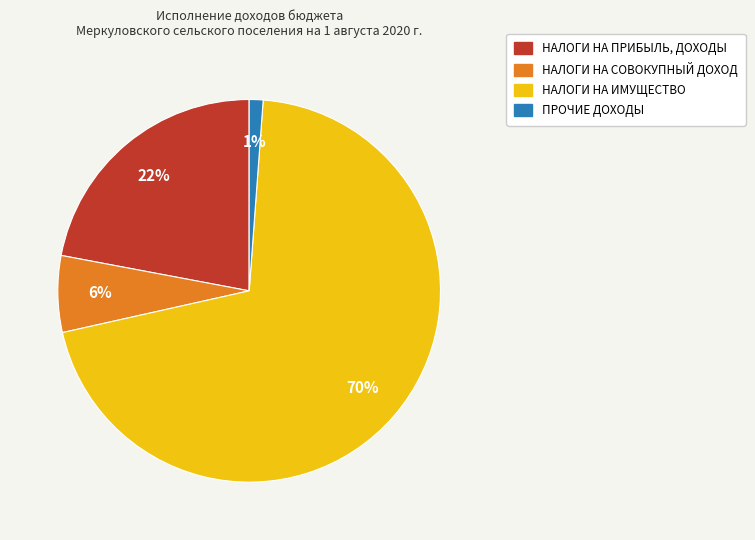

To the nearest percent, what is the difference between the НАЛОГИ НА ИМУЩЕСТВО and НАЛОГИ НА ПРИБЫЛЬ, ДОХОДЫ slice percentages?

48%